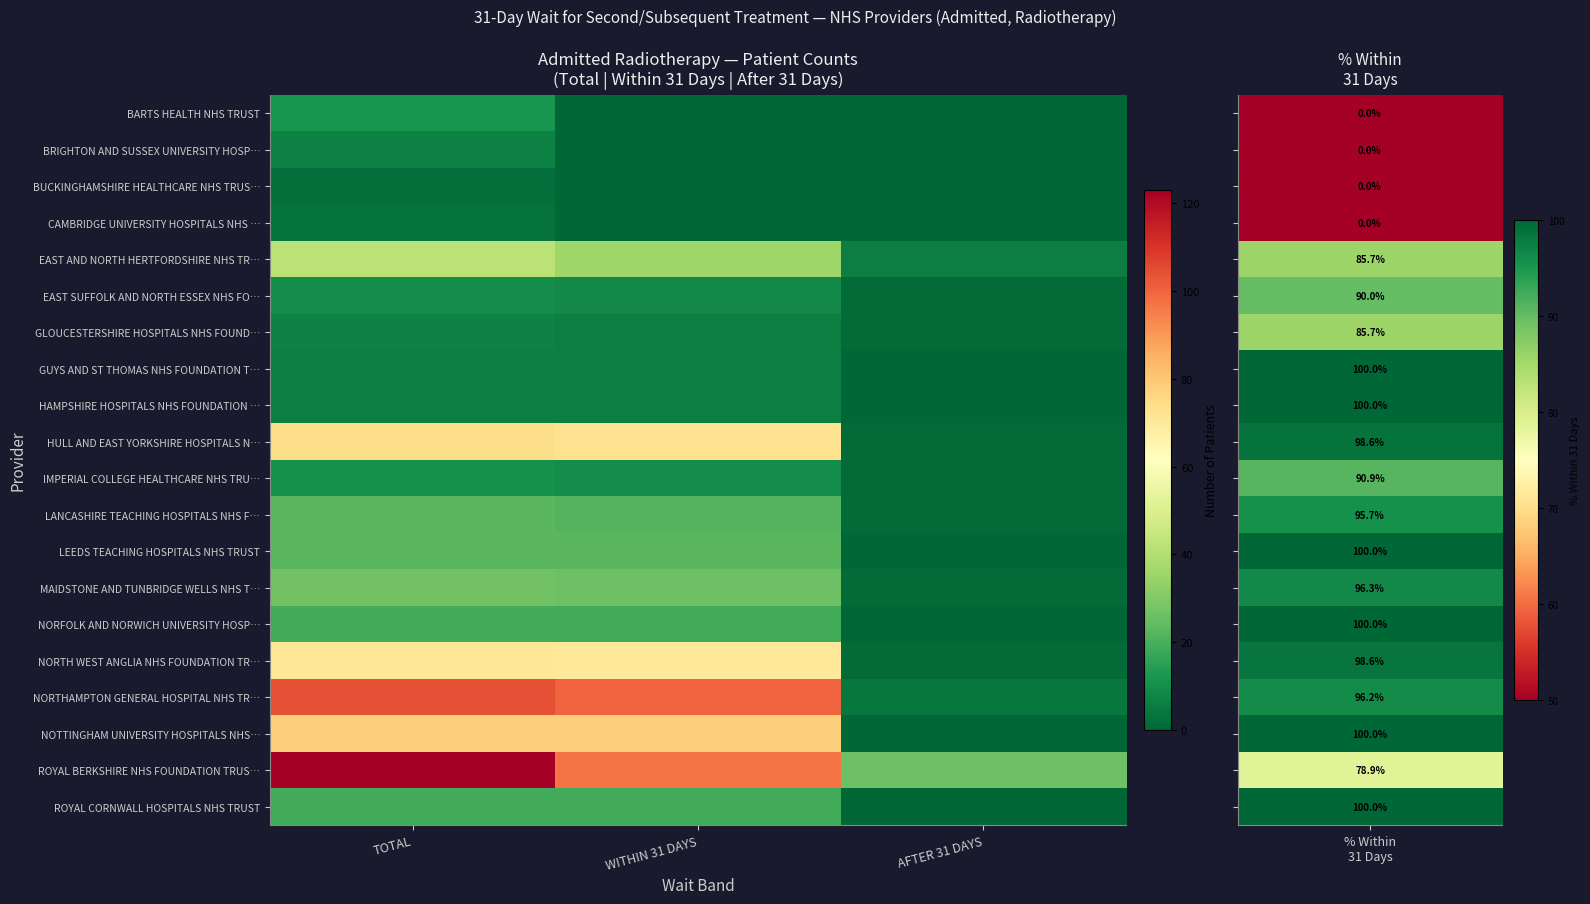

What is the difference between the highest and lowest values at WITHIN 31 DAYS?

100